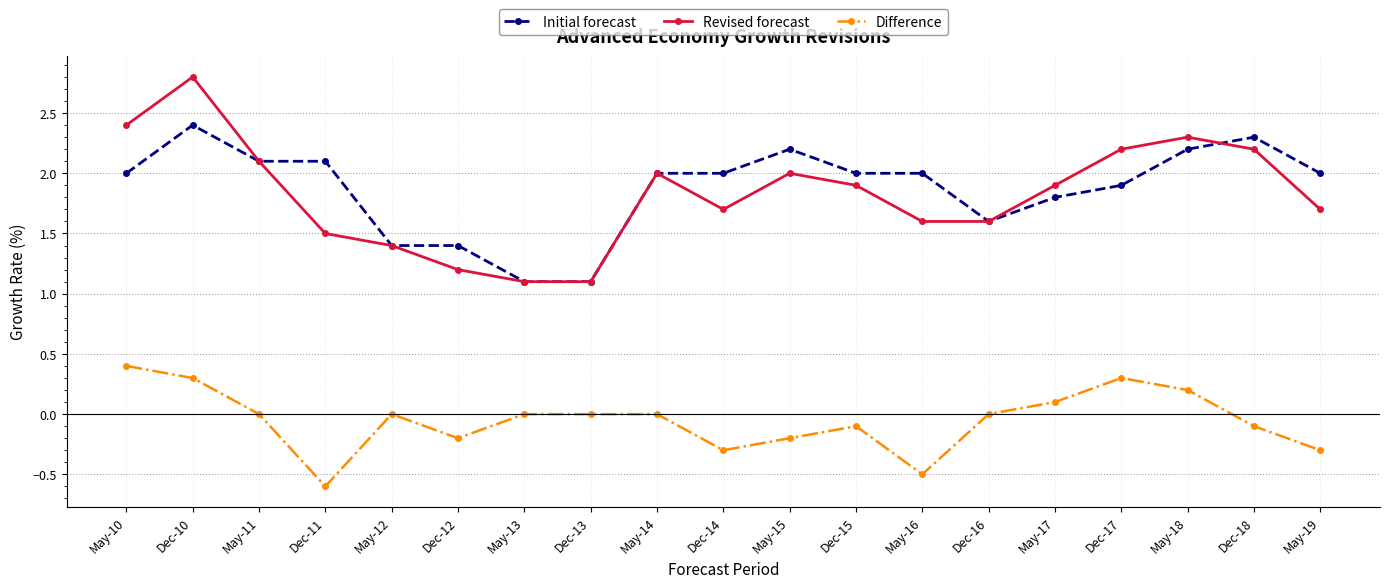

What position from the left is May-17?

15